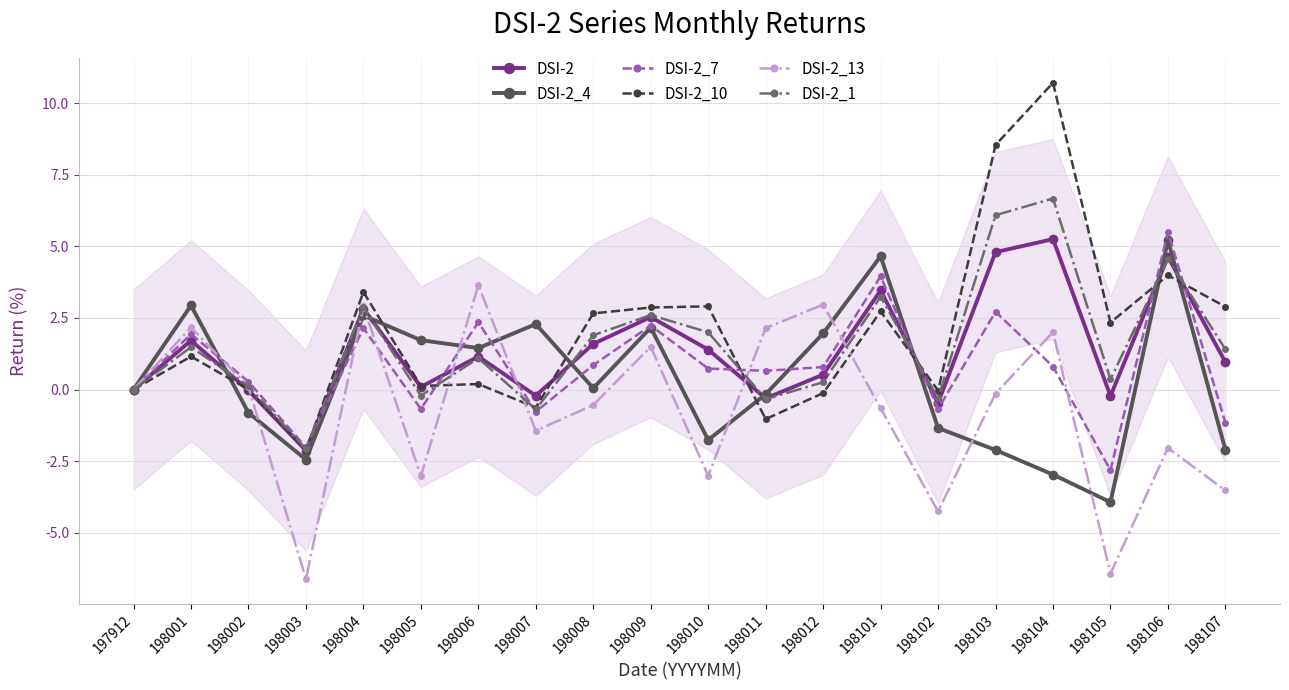

At 198103, list the series in order from smallest to largest.

DSI-2_4, DSI-2_13, DSI-2_7, DSI-2, DSI-2_1, DSI-2_10